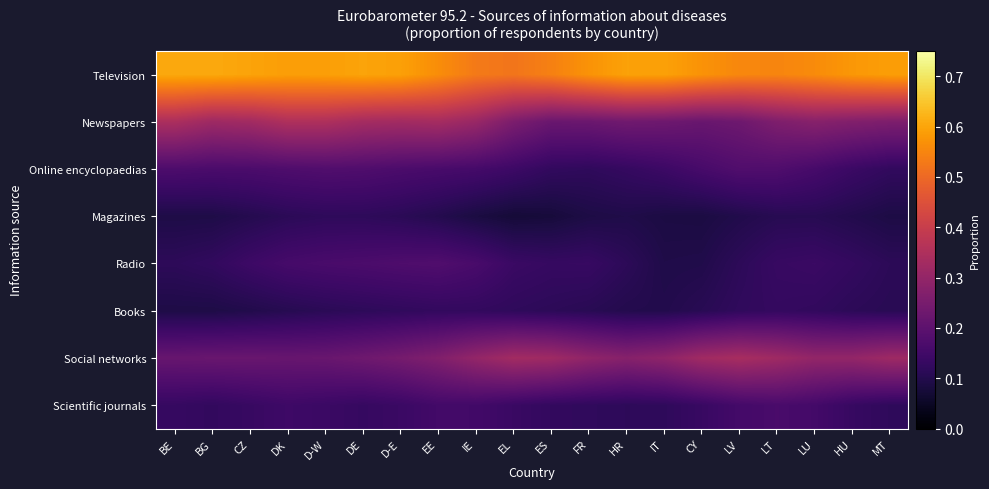

At which category is the sum across all series the highest?

EE